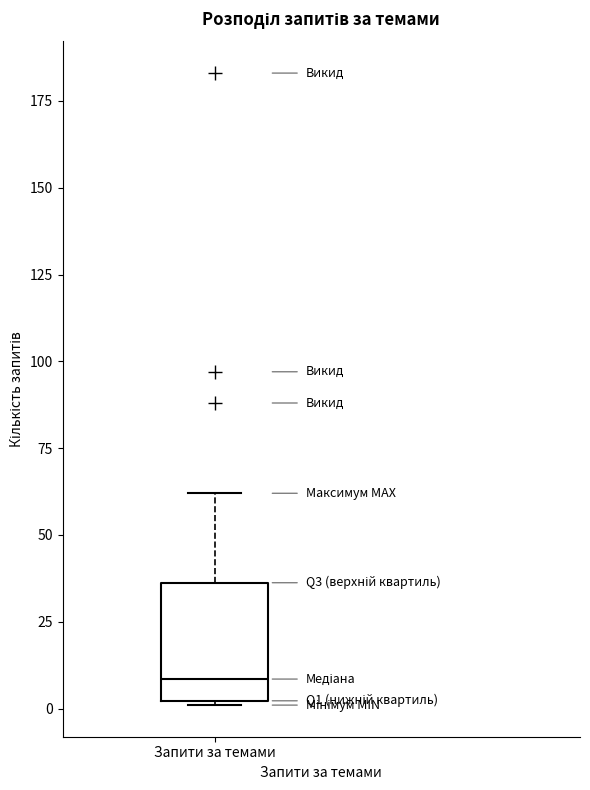

Transcribe this box plot: give where the median line is, the range the box spans, and where the two whiskers end, as read against the y-axis. The values are not printed on the chart, so give them approximately, as read against the axis.

median 10, box 0 to 35, whiskers 0 to 60